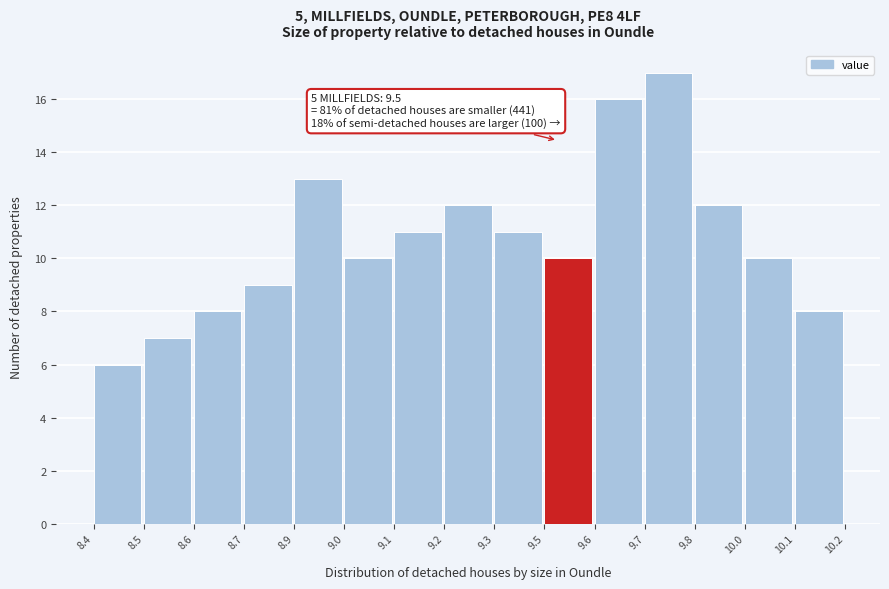

Reading left to right, what are all the values shown in this chart?

8.4=6	8.5=7	8.6=8	8.7=9	8.9=13	9.0=10	9.1=11	9.2=12	9.3=11	9.5=10	9.6=16	9.7=17	9.8=12	10.0=10	10.1=8